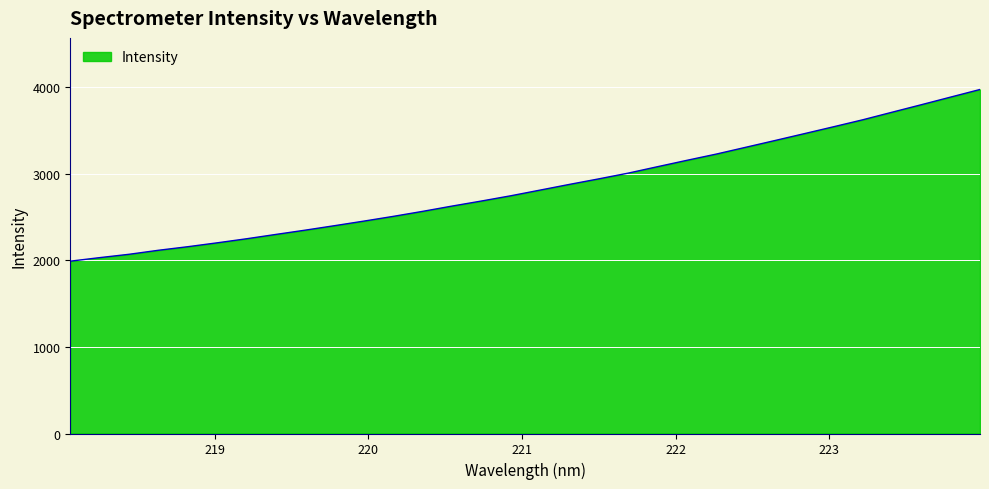

What is the average value?

2850.8